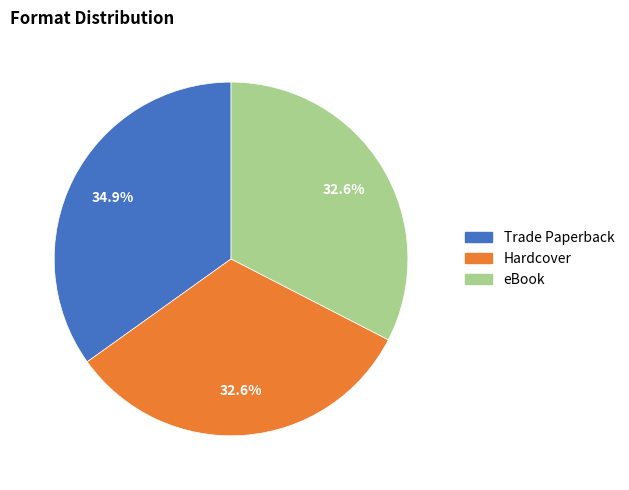

The Trade Paperback slice represents 35% of the pie. True or false?

True